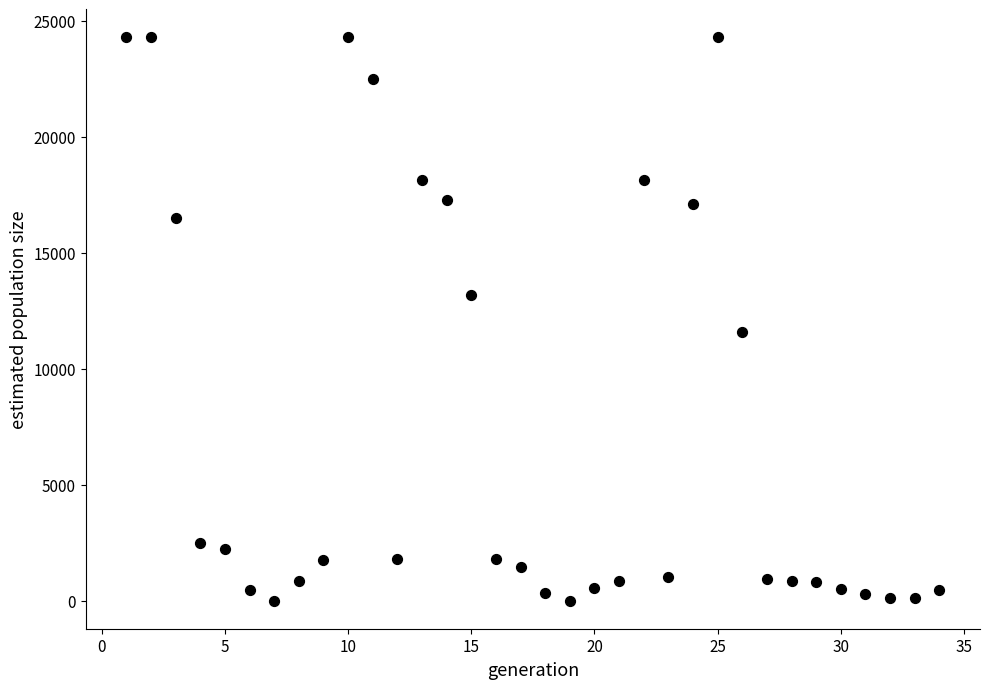

What is the range of X values (max minus min)?

33